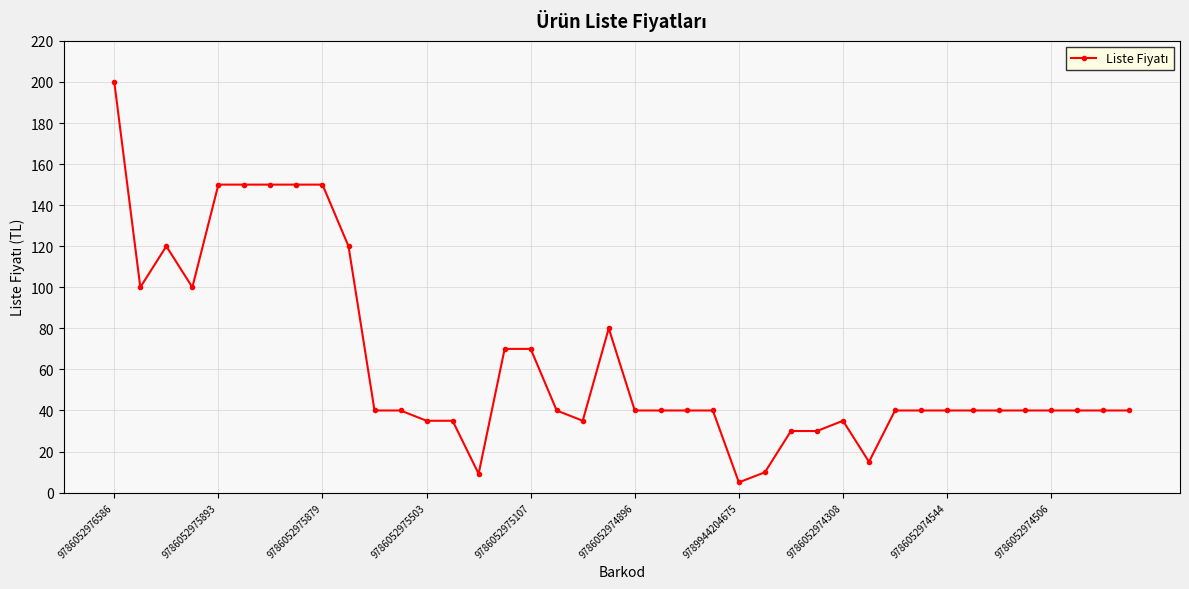

What is the smallest value displayed?

5.0